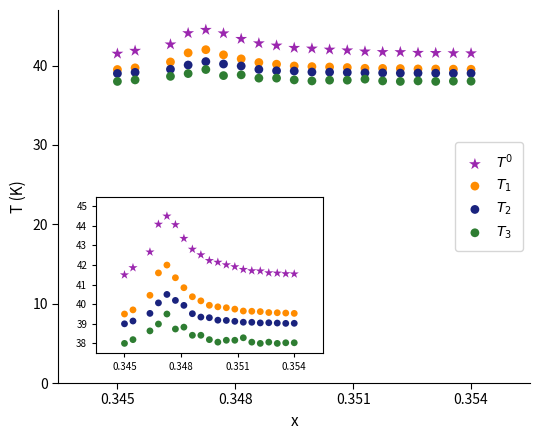

Which series reaches the minimum Y coordinate?

$T_3$